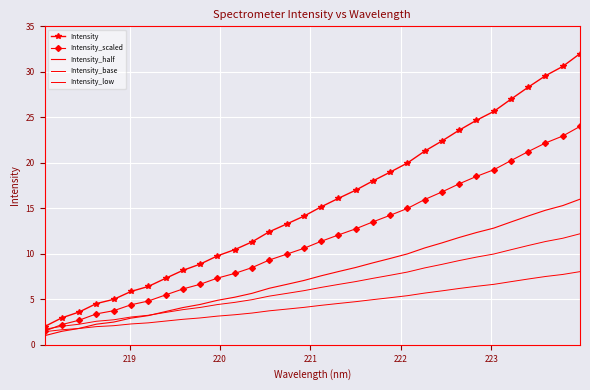

True or false: Intensity_low and Intensity_scaled cross at least once.

False